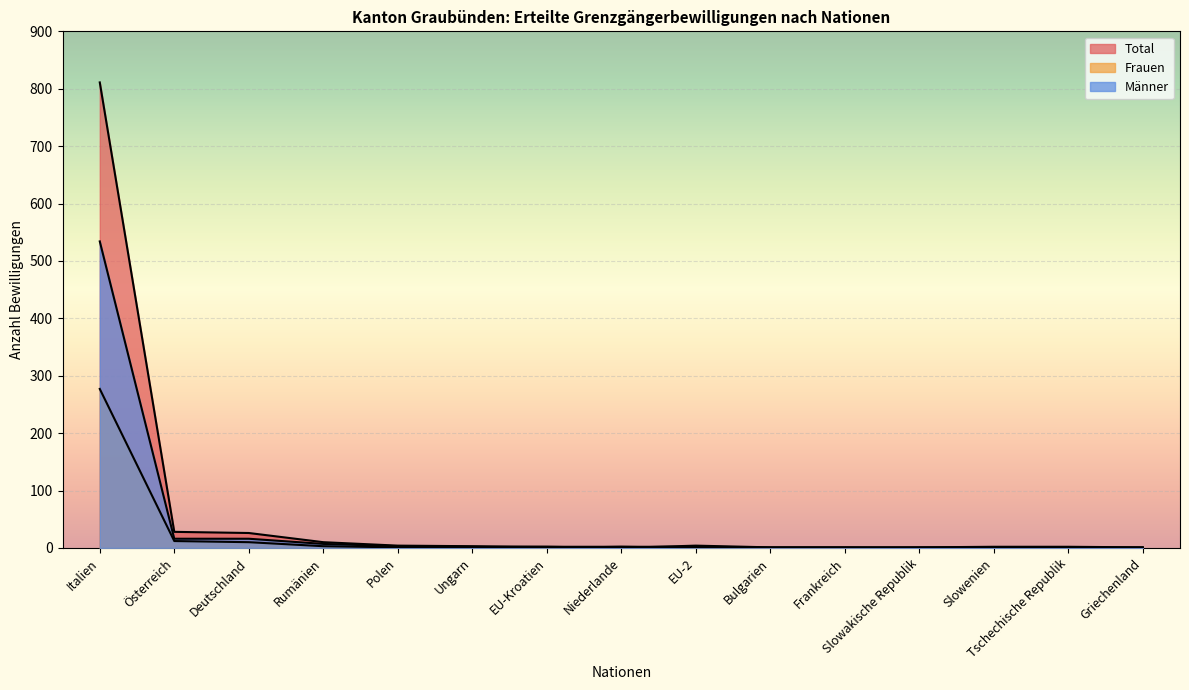

What is the sum of all Frauen values?

312